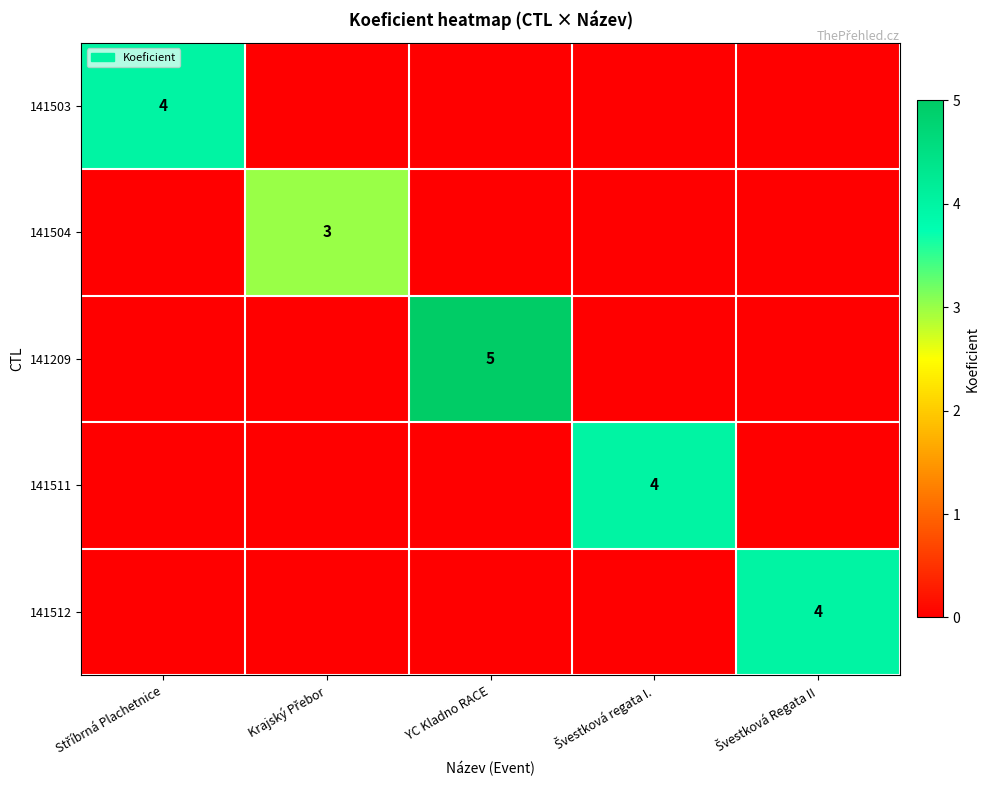

Count the 141209 values in the range 0 to 1.

4